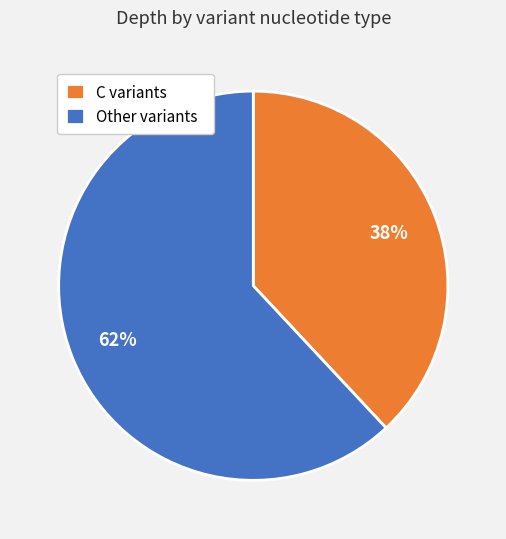

To the nearest percent, what percentage of the pie is Other variants?

62%